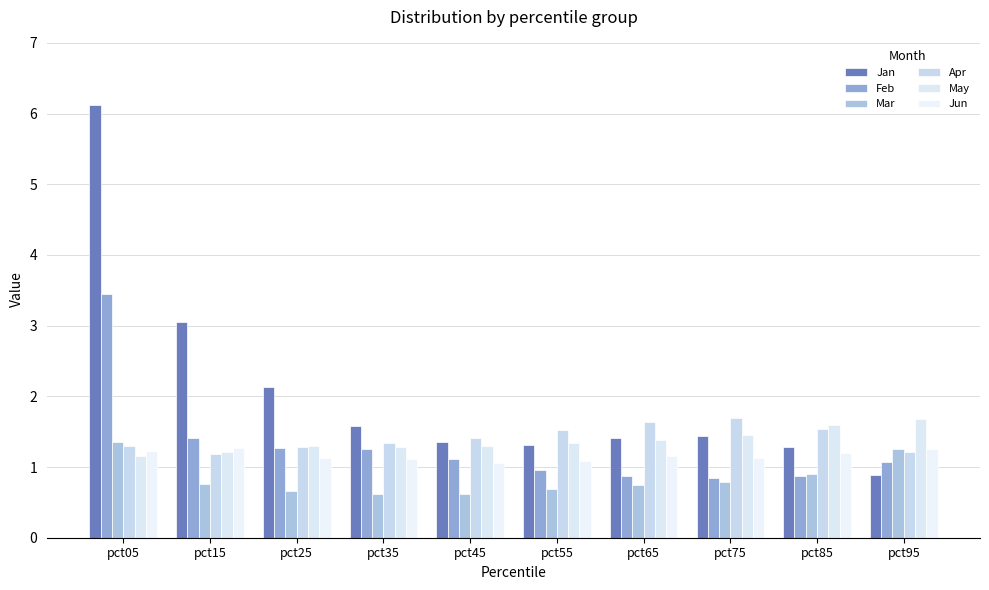

How many groups of bars are there?

10